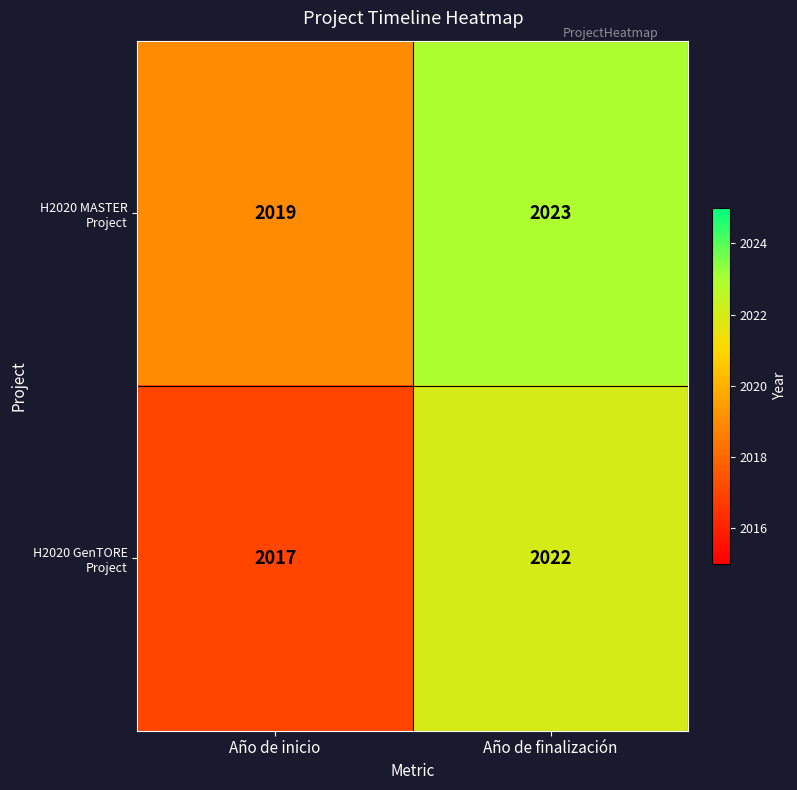

Which label corresponds to the smallest value in the chart?

Año de inicio